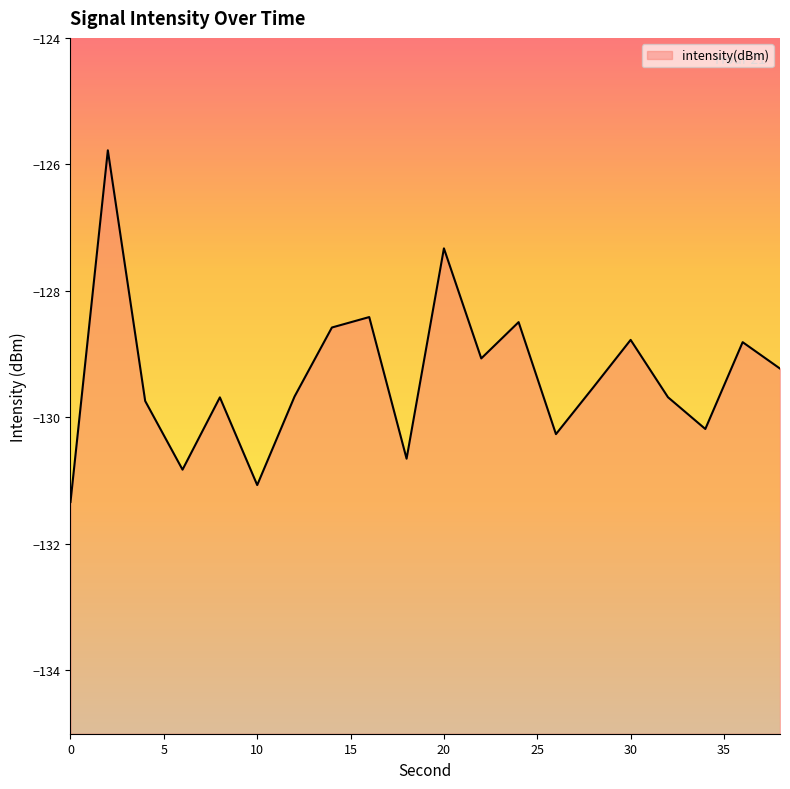

Rank the categories by value from lowest to highest.

0, 10, 6, 18, 26, 34, 4, 8, 32, 12, 28, 38, 22, 36, 30, 14, 24, 16, 20, 2